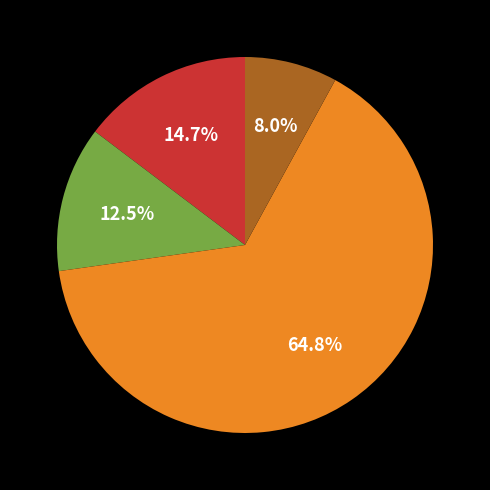

Does any single category account for the majority?

Yes